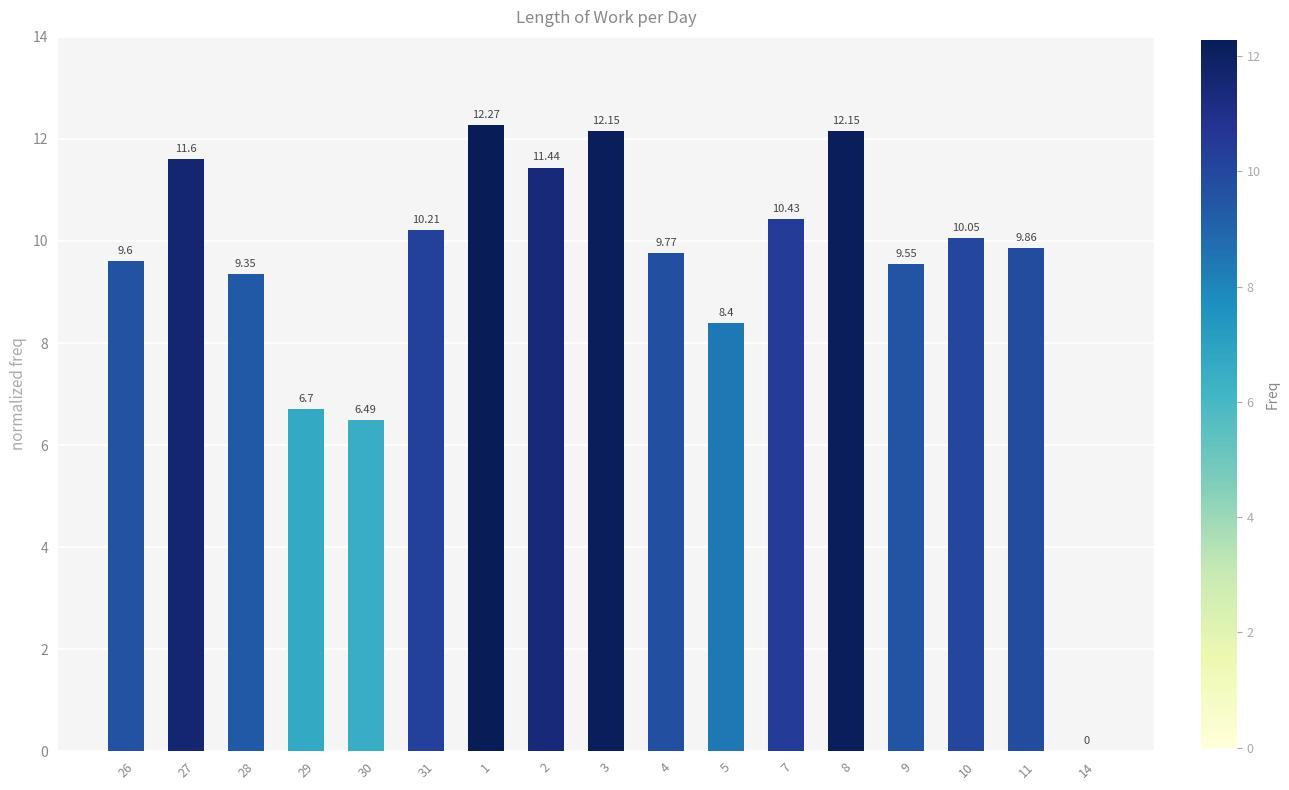

How many values are above zero?

16